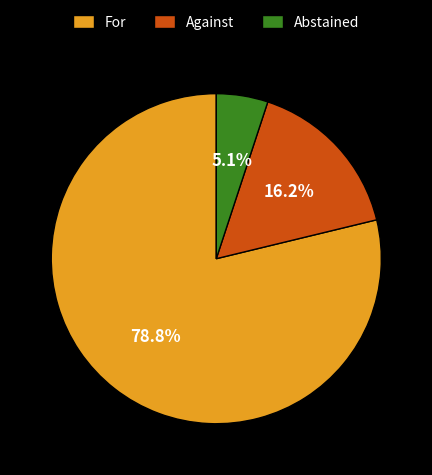

Which category has the biggest portion of the pie?

For